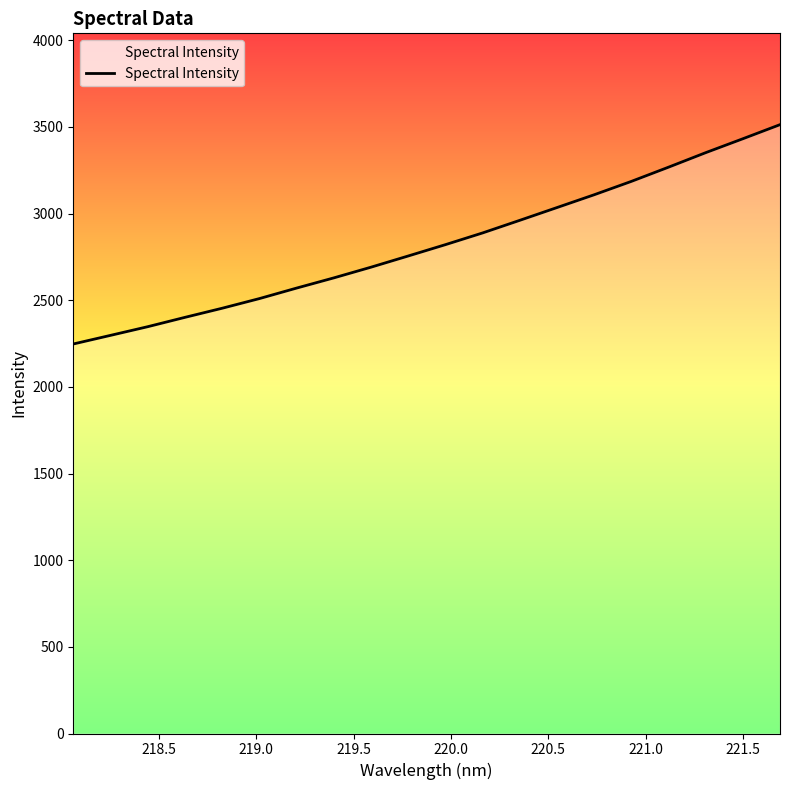

Reading right to left, transcribe all the data shown in this chart.

3512.9	3431.5	3351.2	3267.5	3185.5	3108.4	3034.5	2960.9	2888.1	2820.5	2755.1	2690.5	2628.8	2569.9	2509.3	2453.6	2401.1	2347.2	2297.1	2247.4